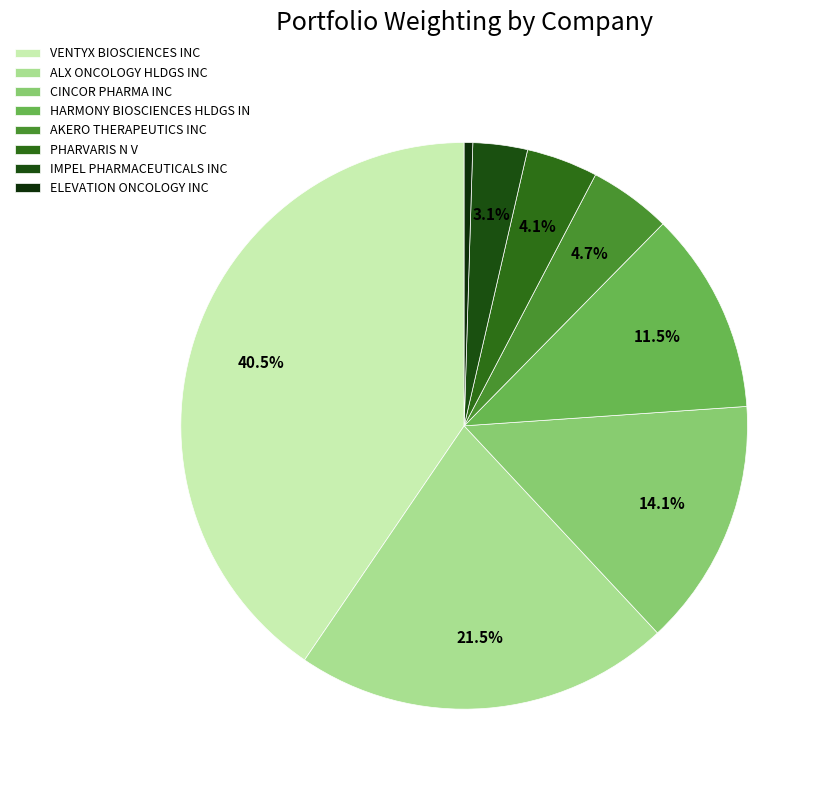

Rank the categories by value from highest to lowest.

VENTYX BIOSCIENCES INC, ALX ONCOLOGY HLDGS INC, CINCOR PHARMA INC, HARMONY BIOSCIENCES HLDGS IN, AKERO THERAPEUTICS INC, PHARVARIS N V, IMPEL PHARMACEUTICALS INC, ELEVATION ONCOLOGY INC